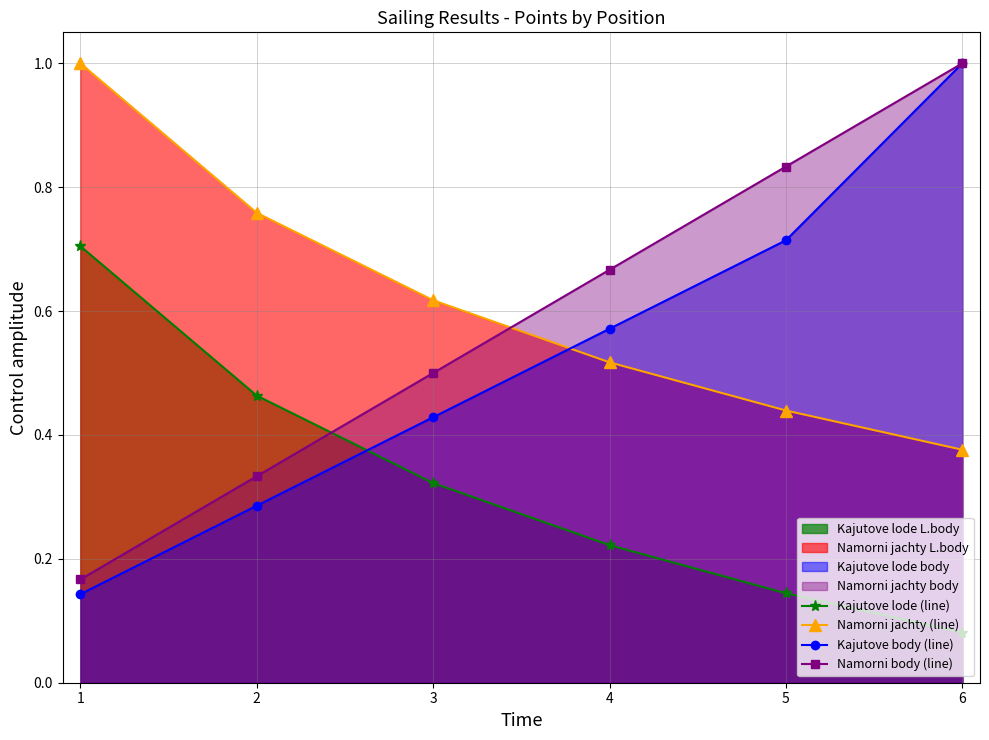

At which label is Kajutove lode (line) closest to 0?

6